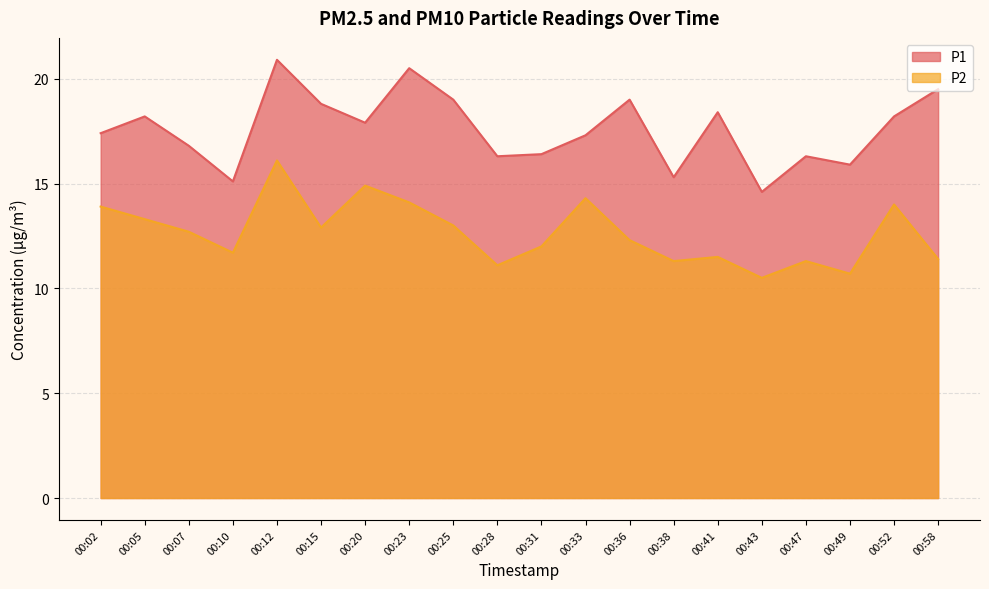

Which series changed the most between 00:05 and 00:47?

P2